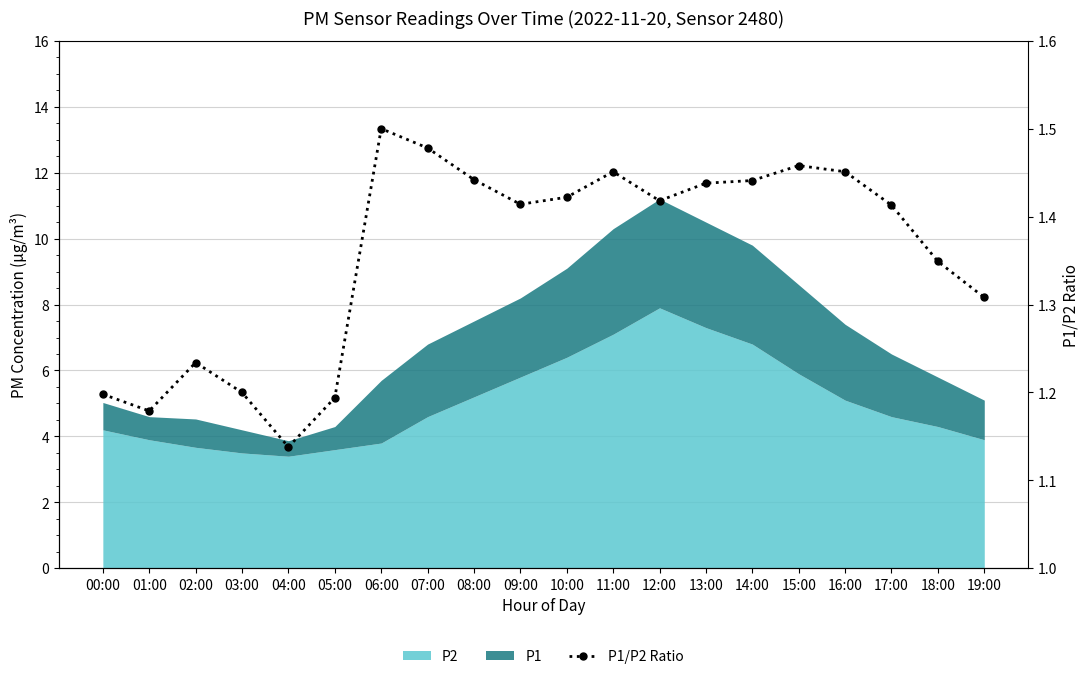

How many lines are shown in the chart?

1